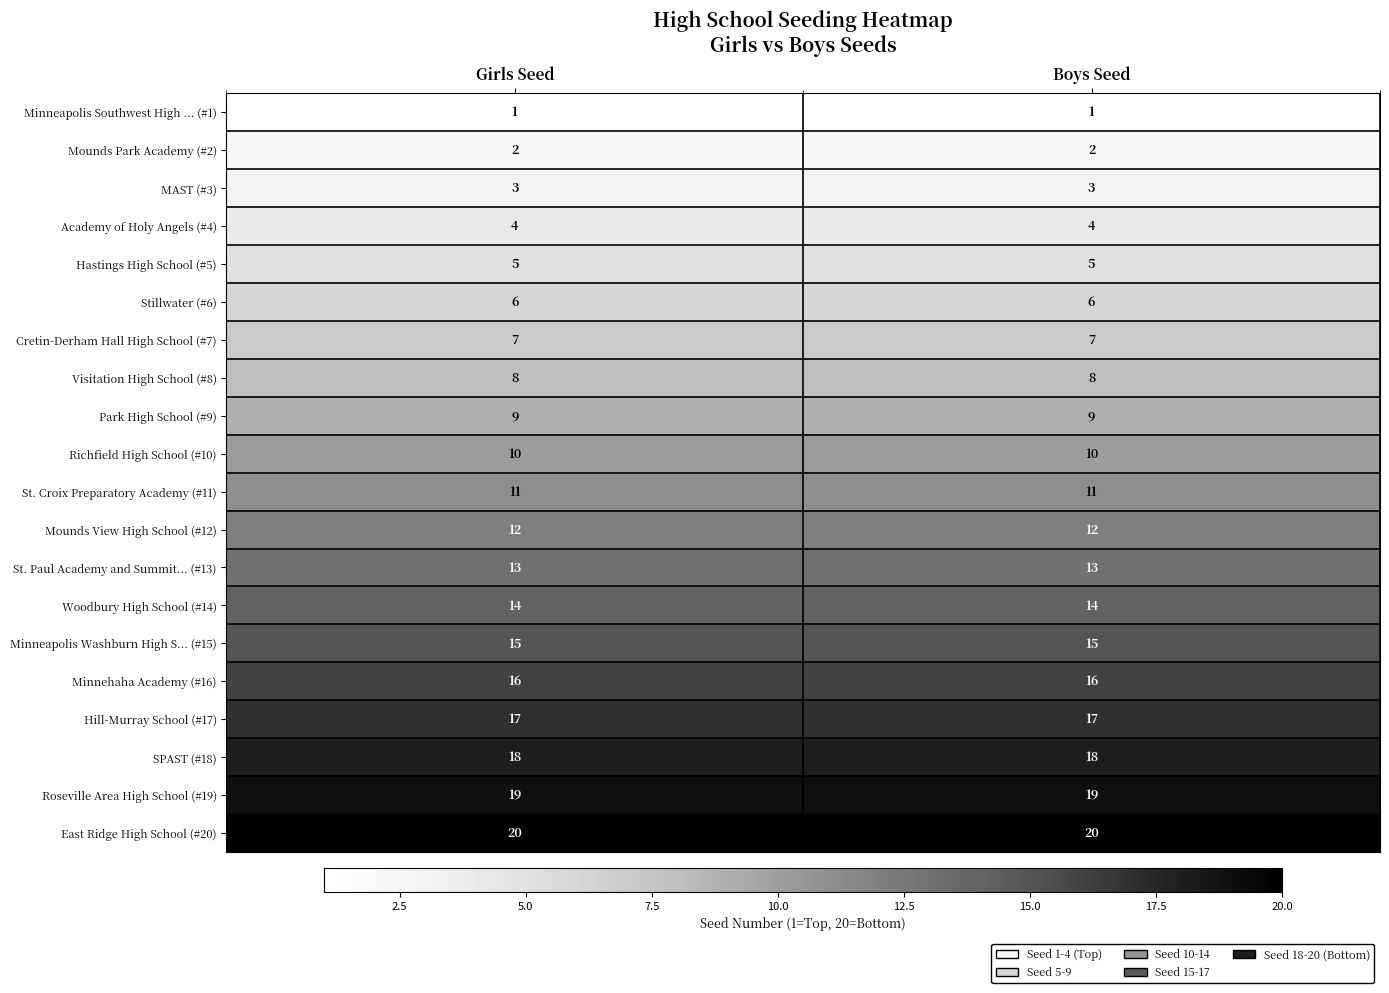

True or false: Hastings High School (#5) has a value of 5 at Girls Seed.

True